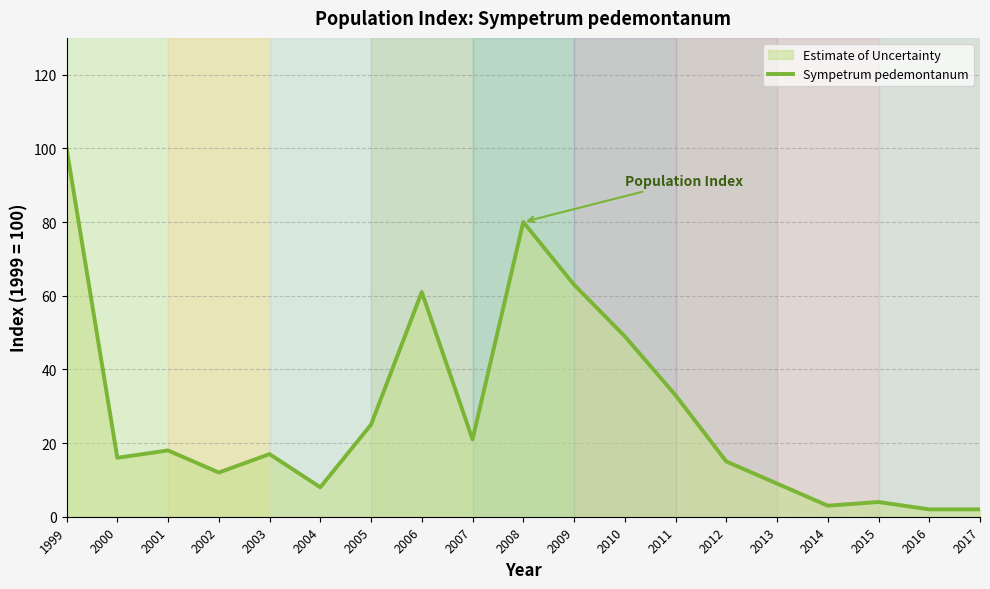

What value does the data have at 2004?

8